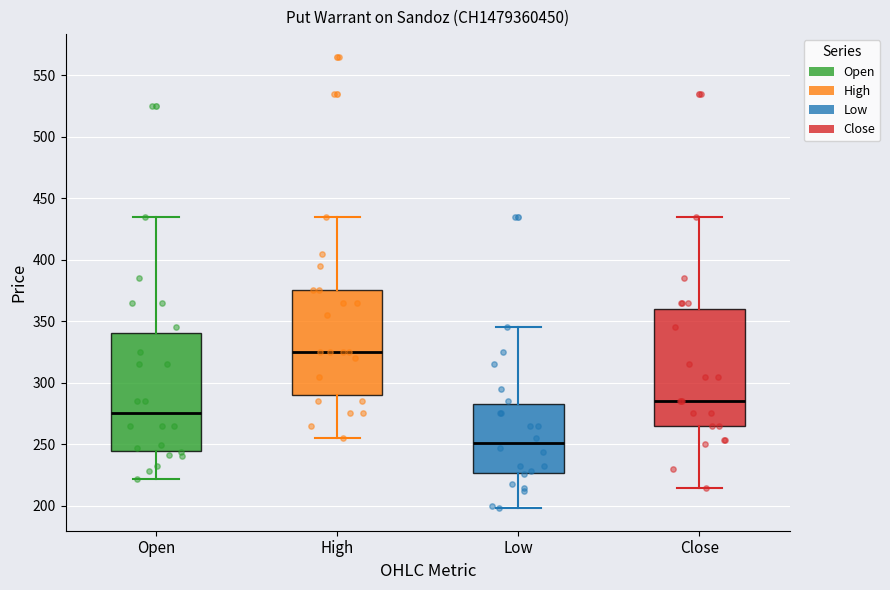

Where is the upper edge of the box for High on the y-axis? The values are not printed on the chart, so give them approximately, as read against the axis.

375